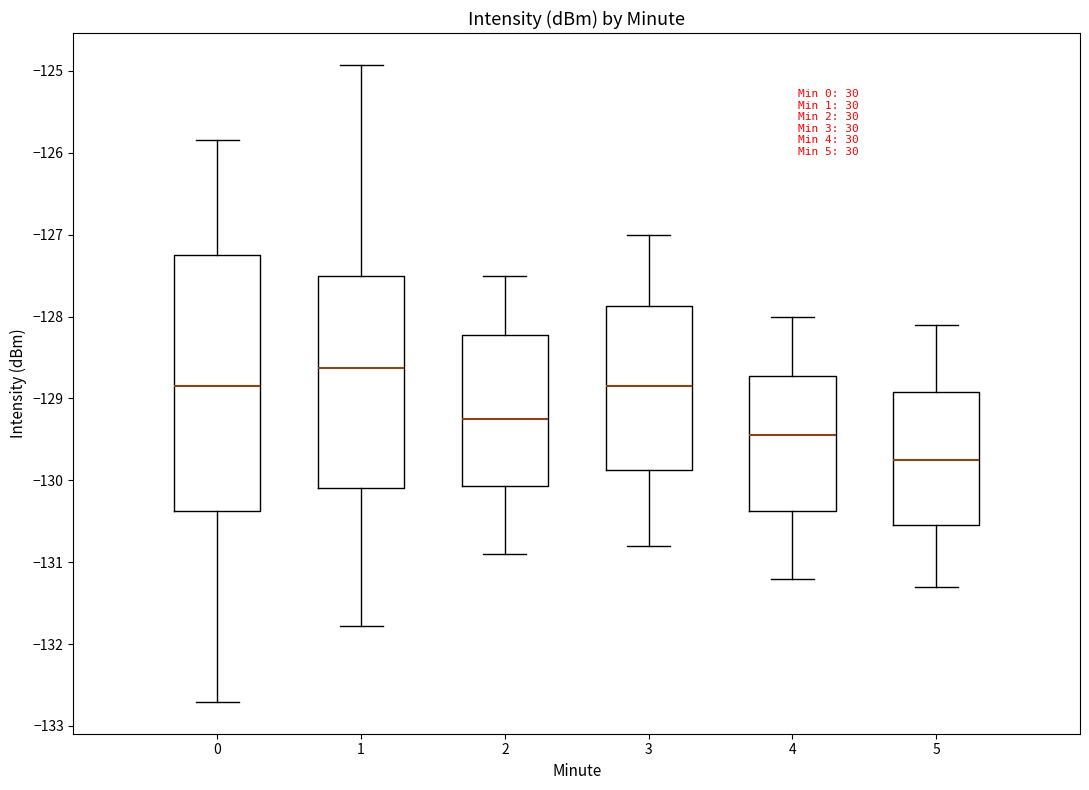

Which box is the tallest, from its lower edge to its upper edge?

0